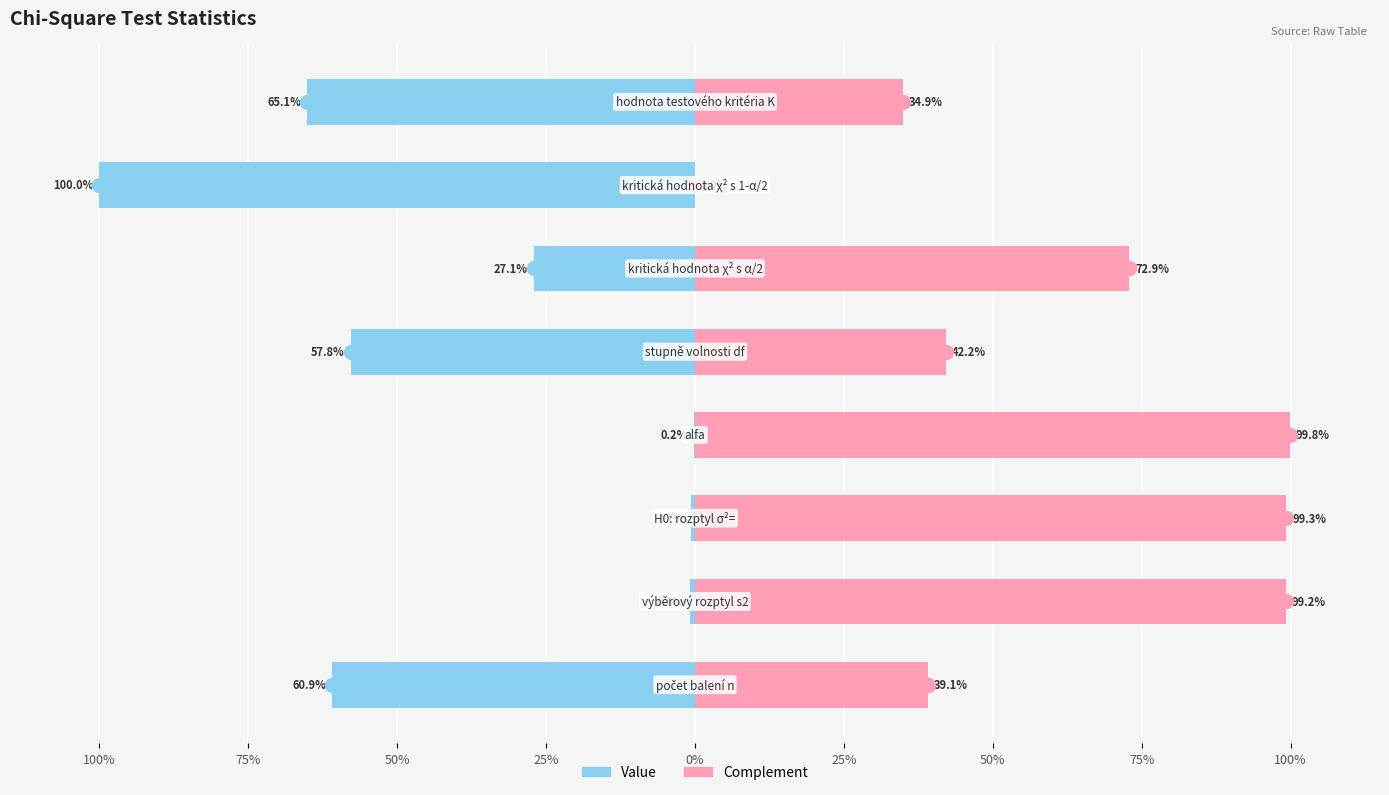

How many groups of bars are there?

8